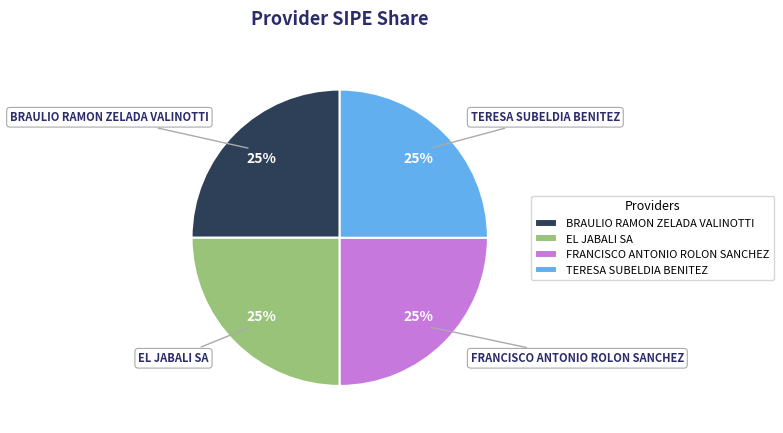

What is the ratio of the value at FRANCISCO ANTONIO ROLON SANCHEZ to the value at BRAULIO RAMON ZELADA VALINOTTI?

1.0